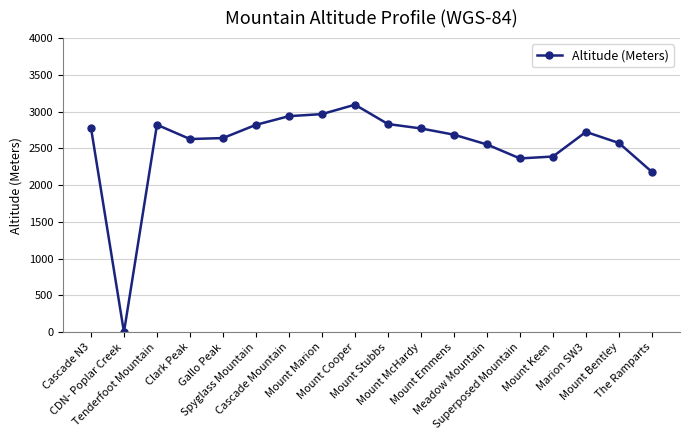

At which category does the data reach its first local peak?

Tenderfoot Mountain